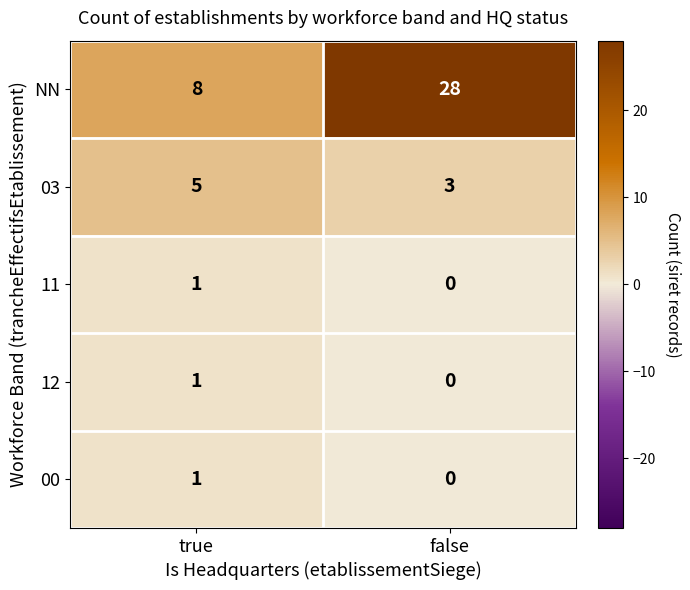

At which label is NN closest to 18?

true